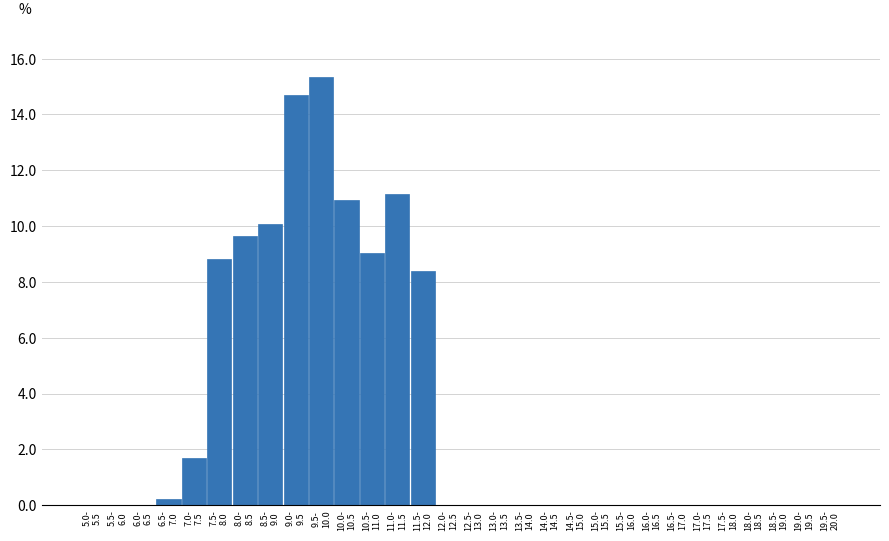

What is the maximum value shown in the chart?

15.3